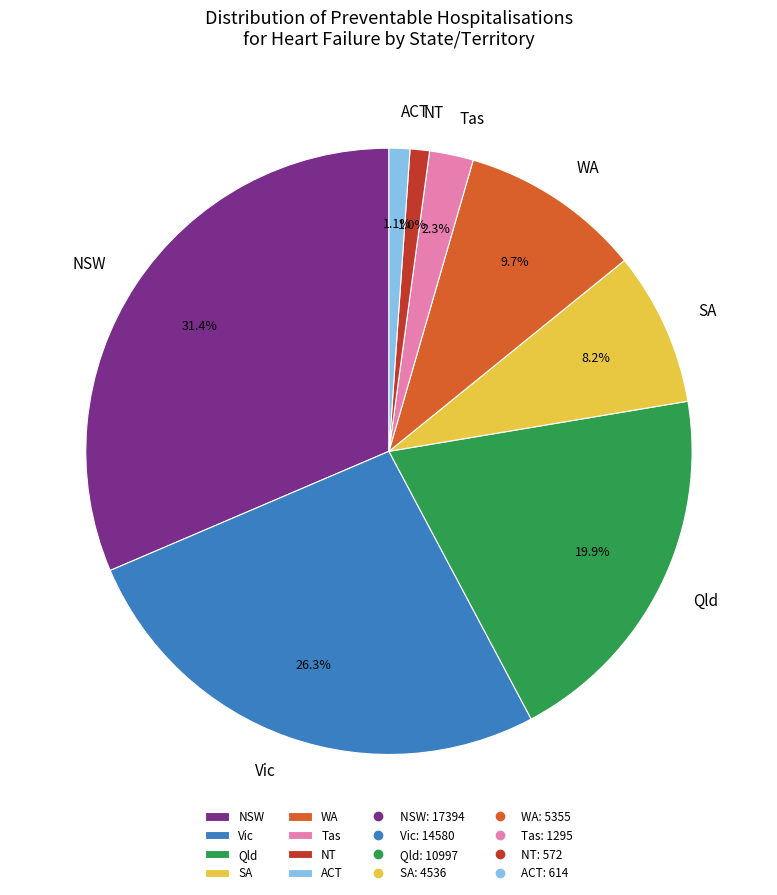

How many segments does this pie chart have?

8